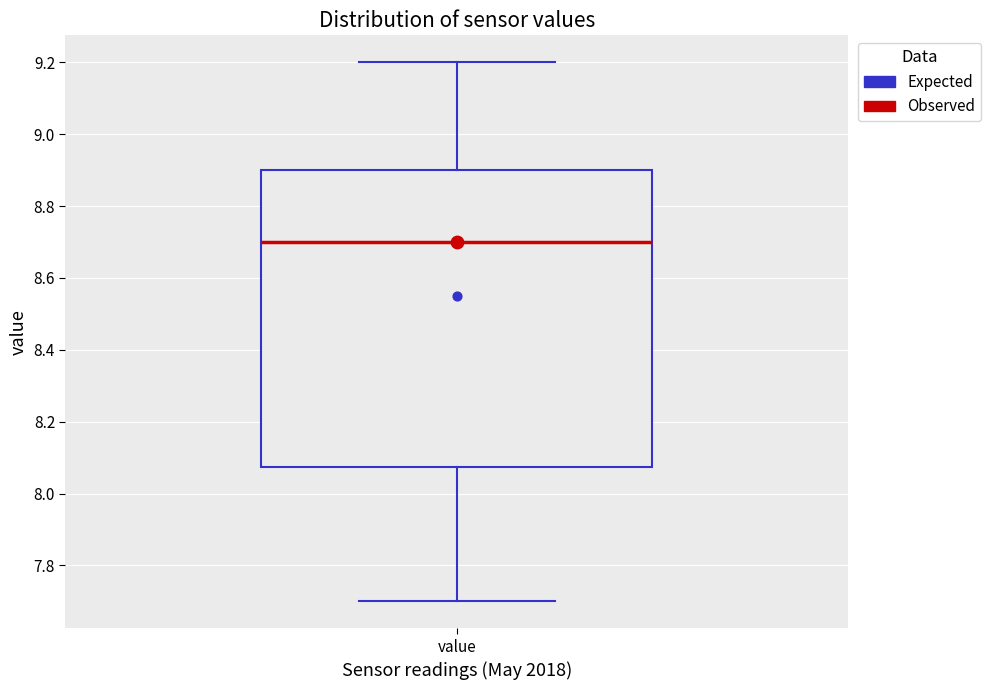

Where does the upper whisker of the box for value end on the y-axis? The values are not printed on the chart, so give them approximately, as read against the axis.

9.20